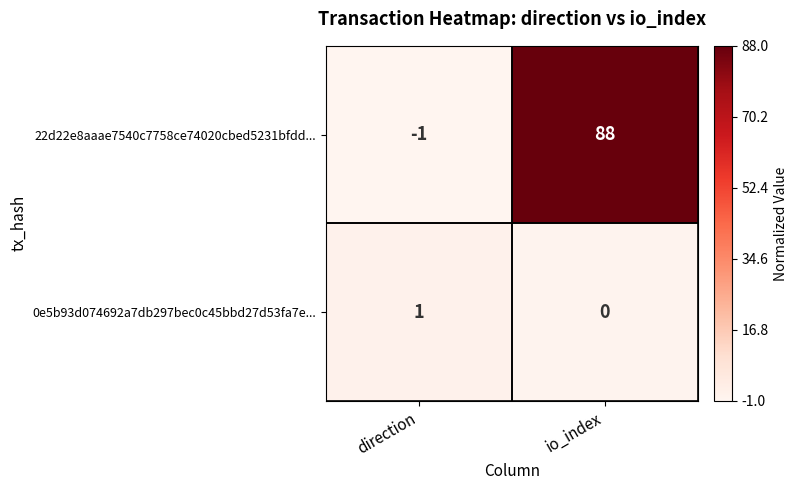

At how many categories does at least one series exceed 0?

2